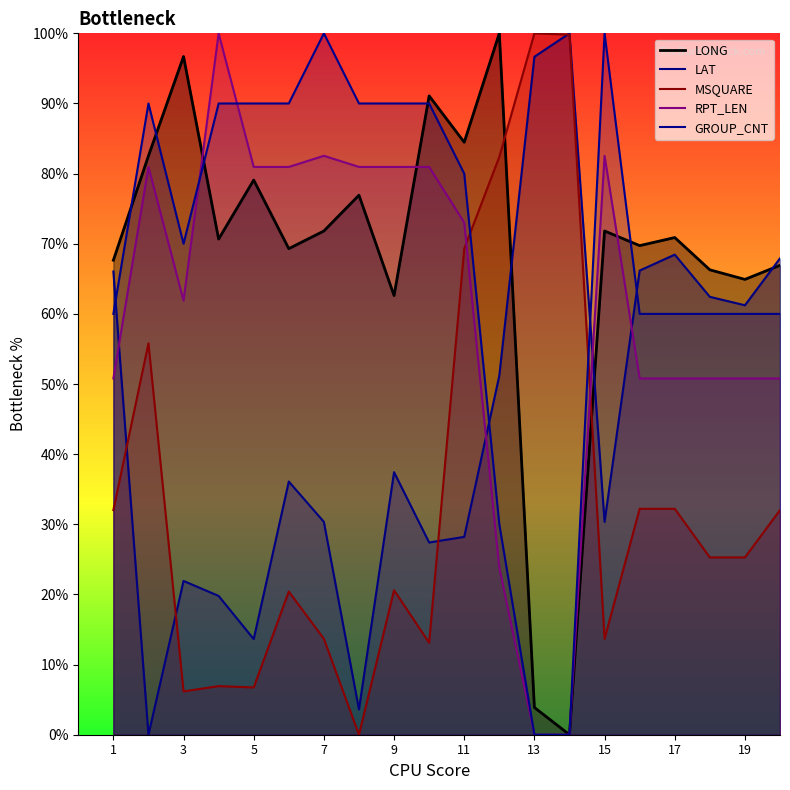

What is the value of the GROUP_CNT point at the 17th from the left?

60.0